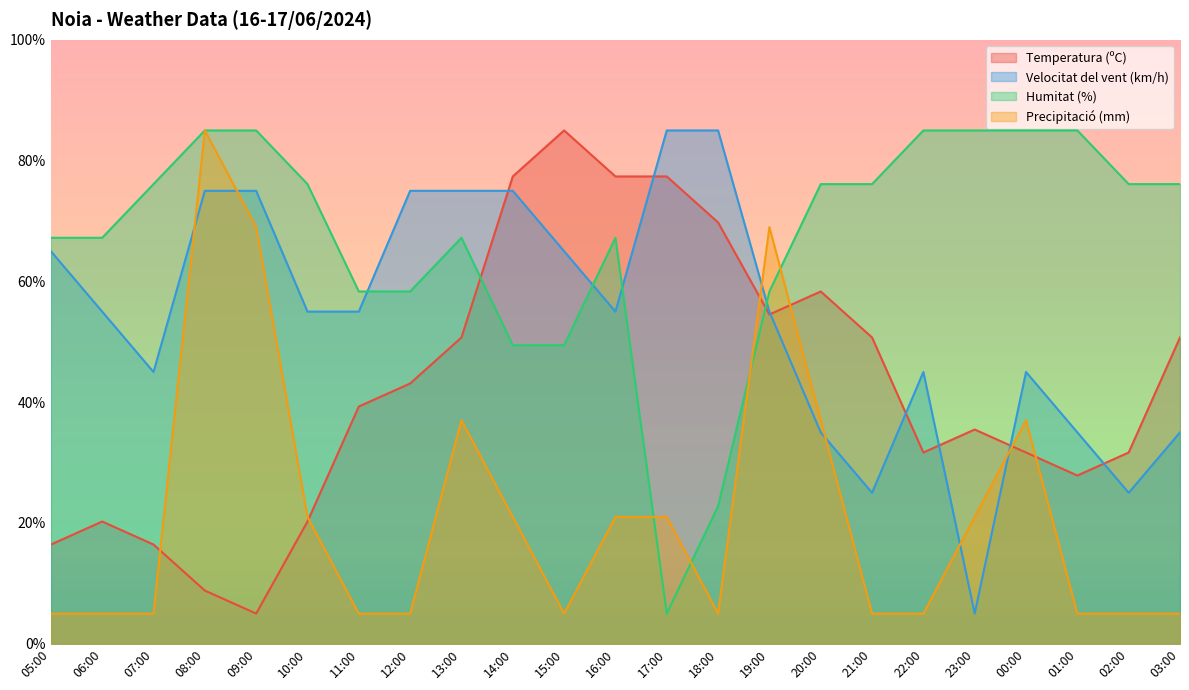

List the series in order of their overall mean, highest first.

Humitat (%), Velocitat del vent (km/h), Temperatura (ºC), Precipitació (mm)